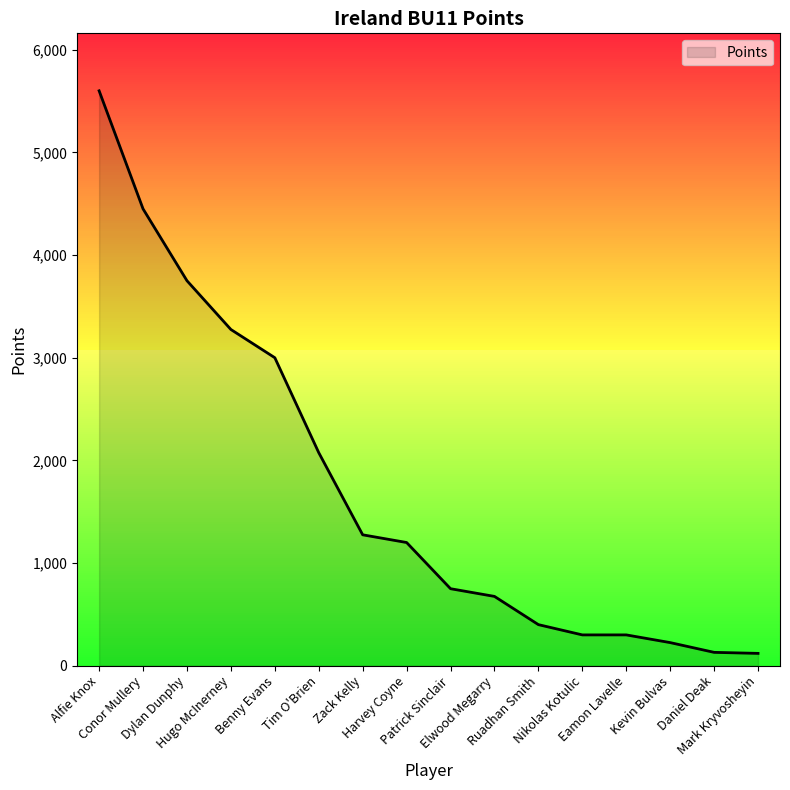

What is the difference between the second highest and second lowest values?

4320